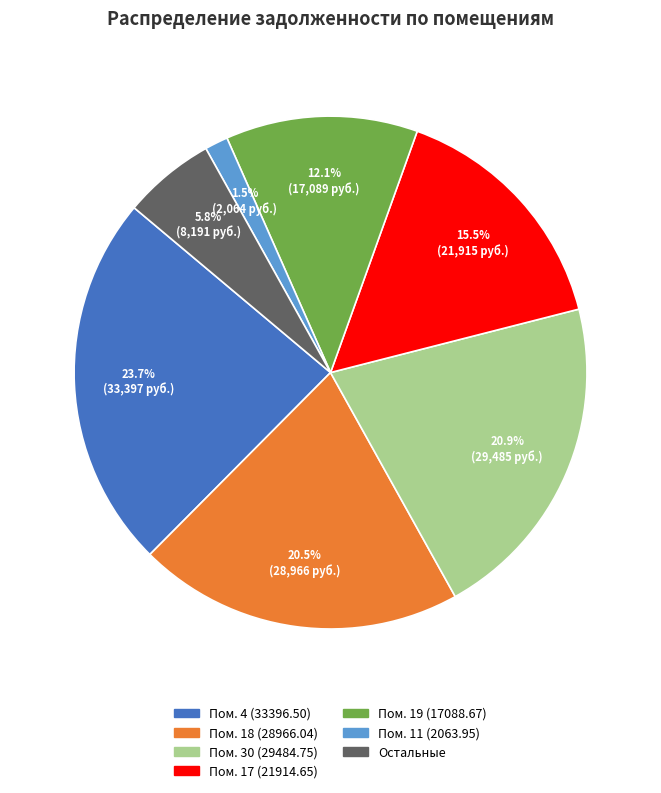

Is there a majority slice in this chart?

No